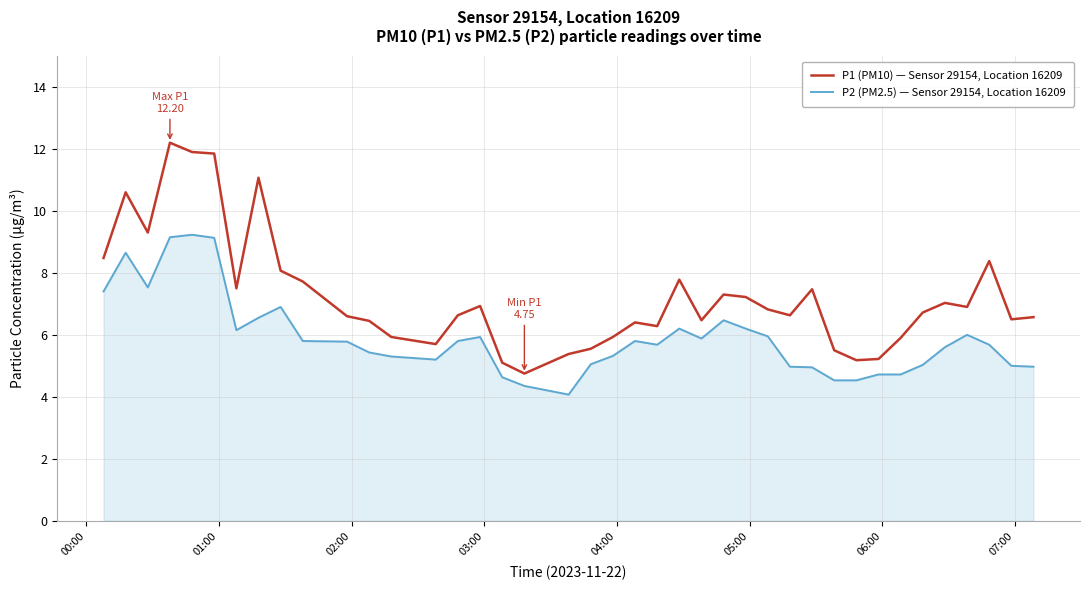

What is the difference between the maximum and minimum values in the P2 (PM2.5) — Sensor 29154, Location 16209 series?

5.2